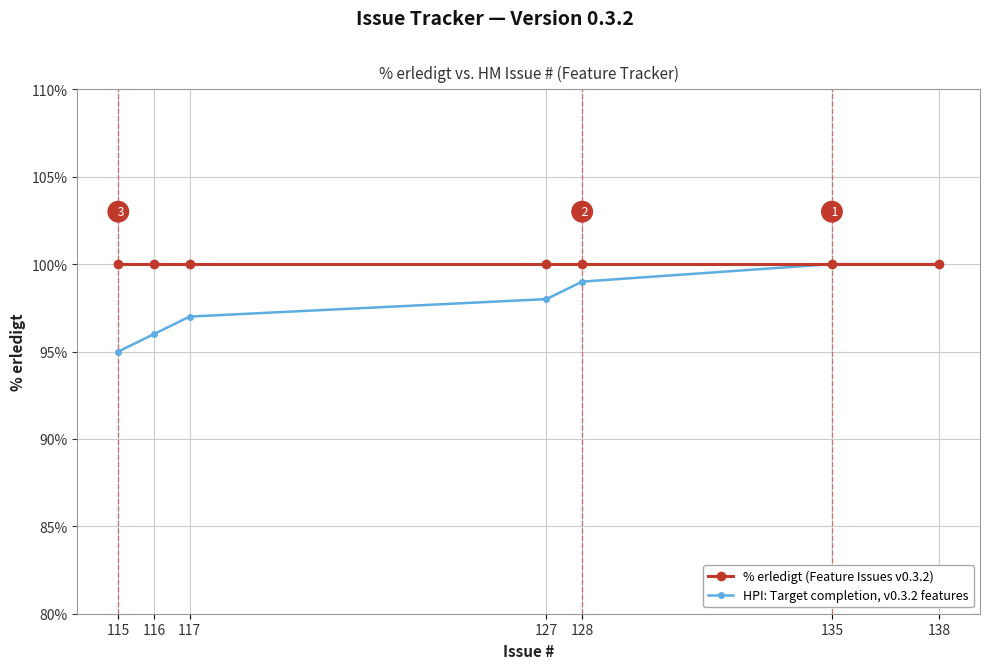

What is the minimum value for % erledigt (Feature Issues v0.3.2)?

100